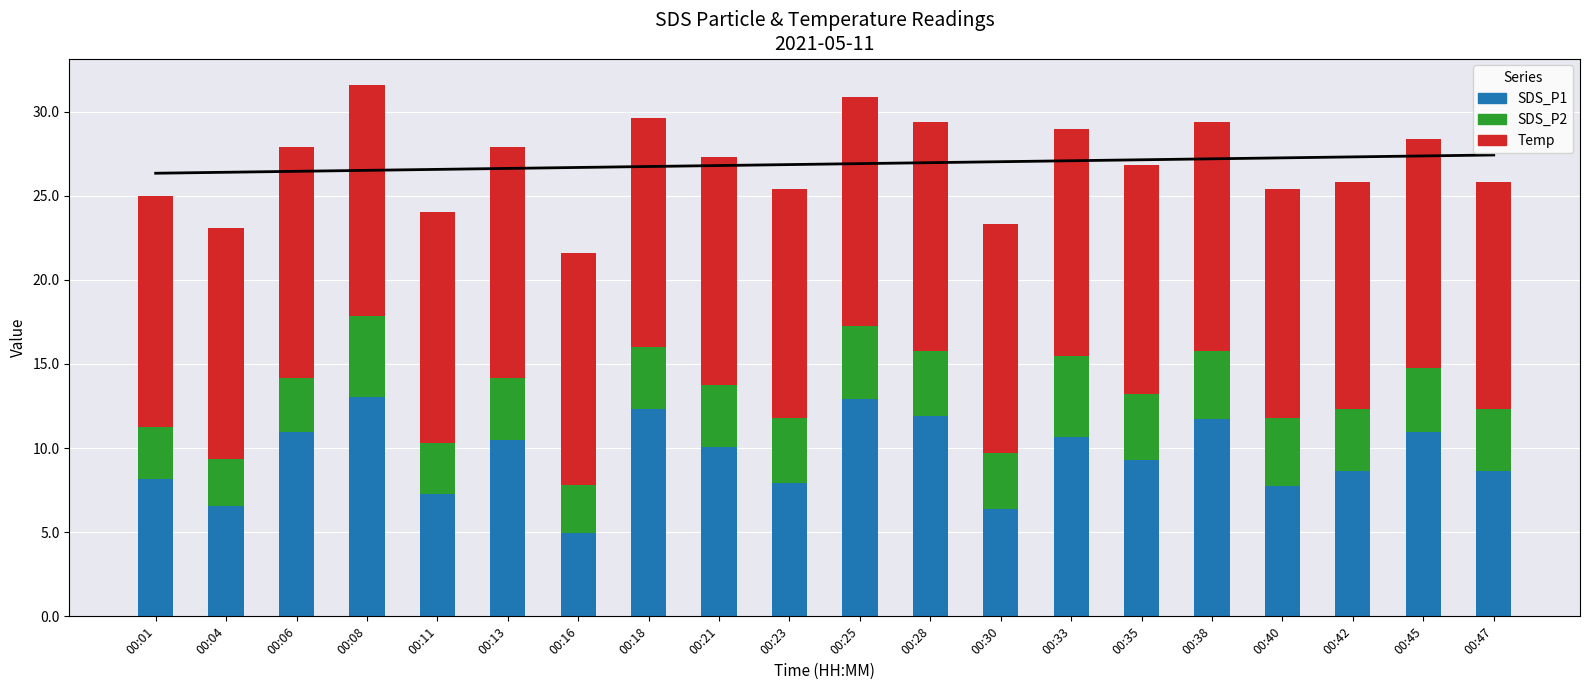

List the series in order of their peak value, highest first.

Temp, SDS_P1, SDS_P2